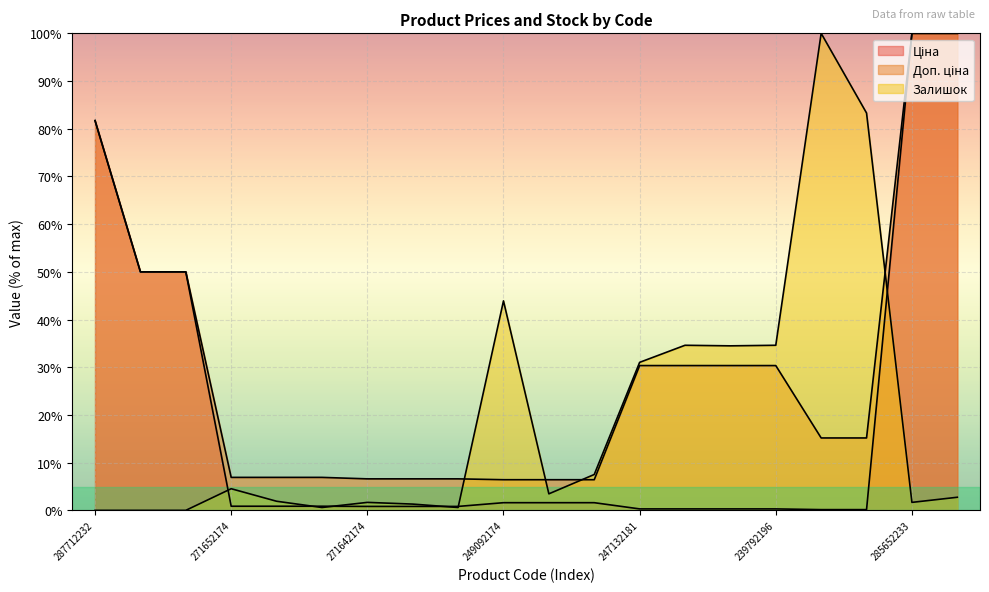

How many intersections are there between Доп. ціна and Залишок?

4